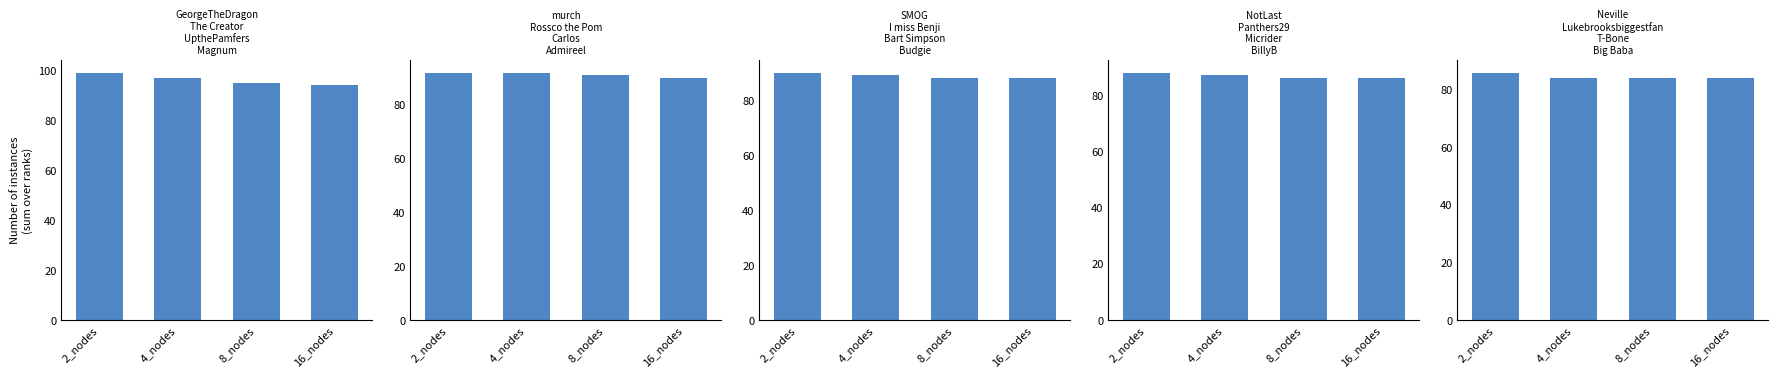

Reading left to right, list all the values displayed in this chart.

GeorgeTheDragon
The Creator
UpthePamfers
Magnum: 99	97	95	94
murch
Rossco the Pom
Carlos
Admireel: 92	92	91	90
SMOG
I miss Benji
Bart Simpson
Budgie: 90	89	88	88
NotLast
Panthers29
Micrider
BillyB: 88	87	86	86
Neville
Lukebrooksbiggestfan
T-Bone
Big Baba: 86	84	84	84